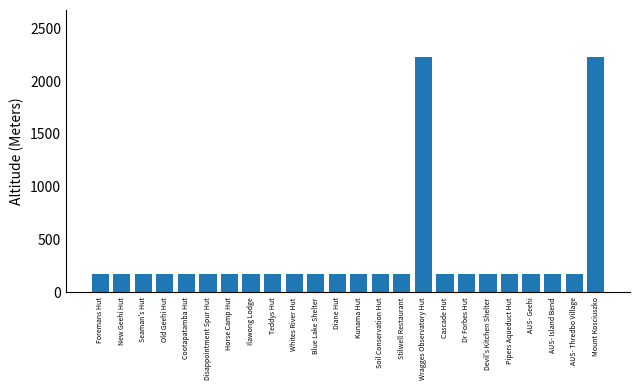

What is the smallest value displayed?

178